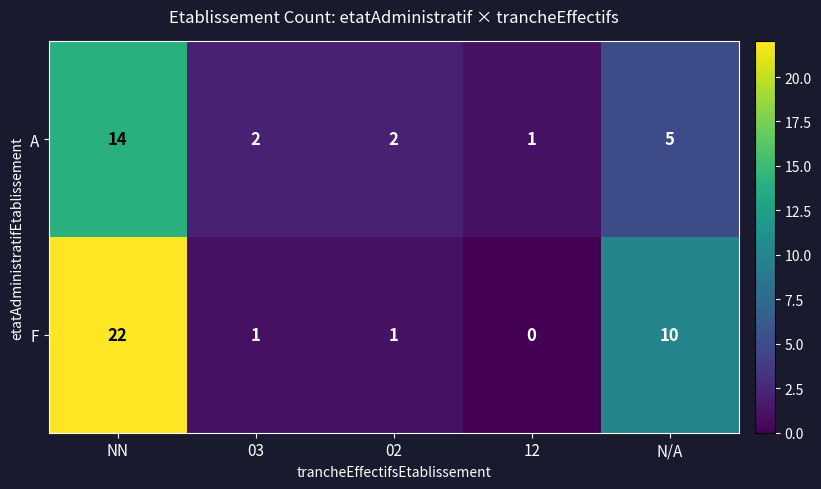

Which series has the largest total across all categories?

F